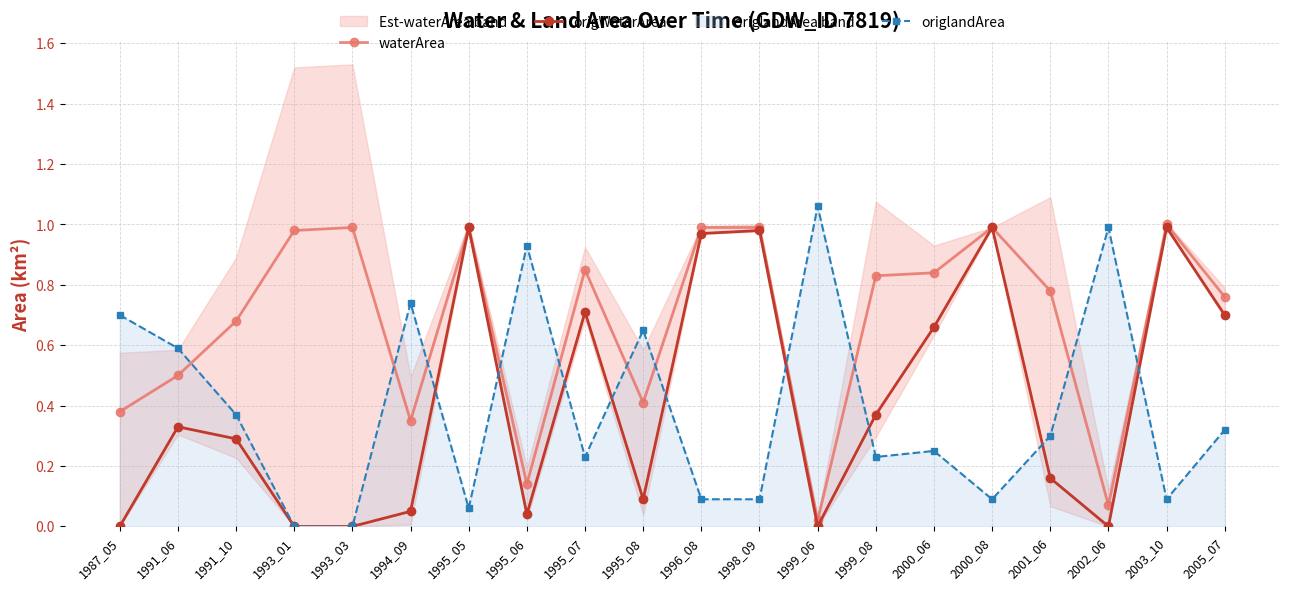

What is the value of the origlandArea point at the 18th from the left?

1.0